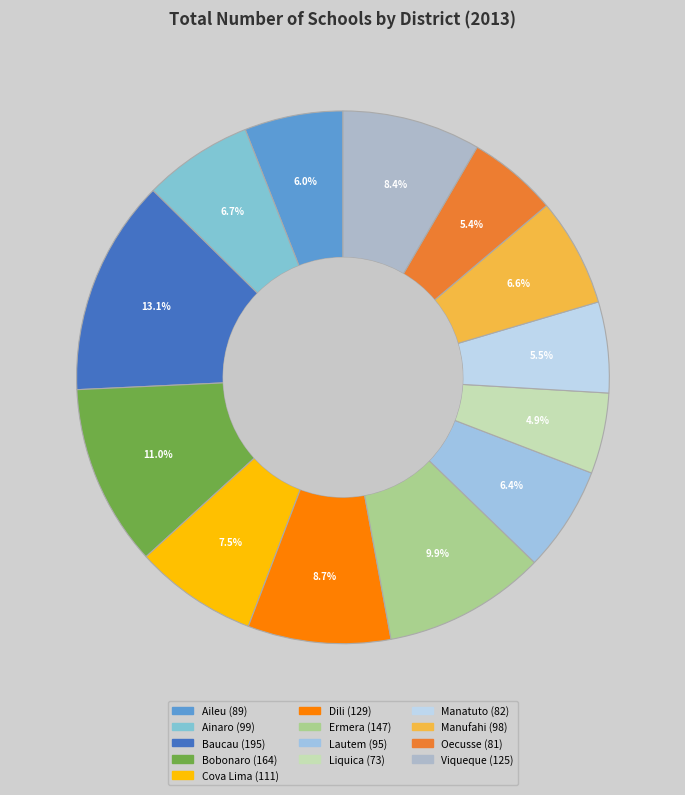

Which slice is the smallest?

Liquica